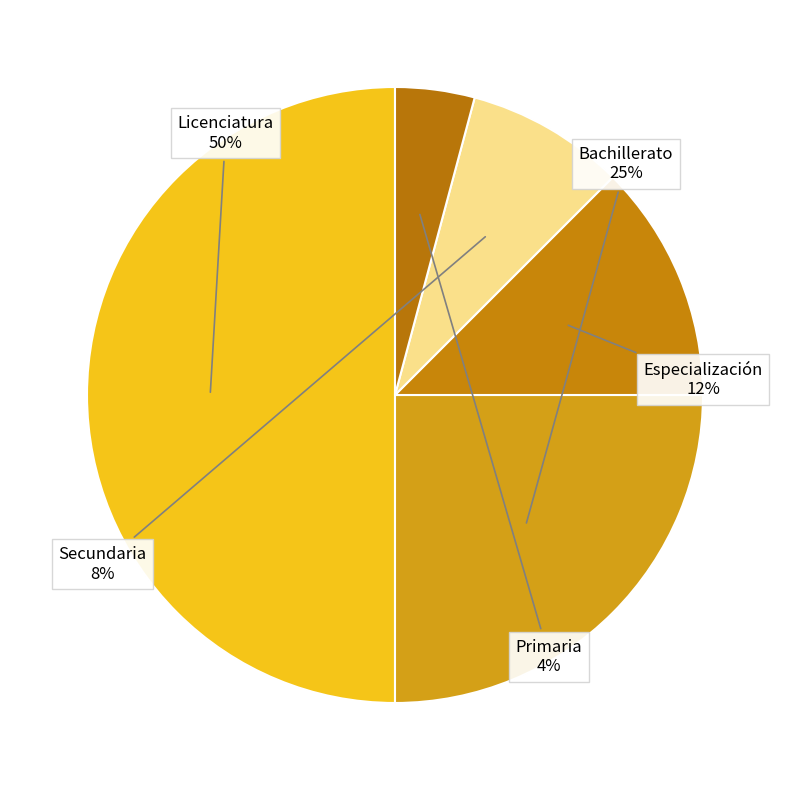

How many segments does this pie chart have?

5